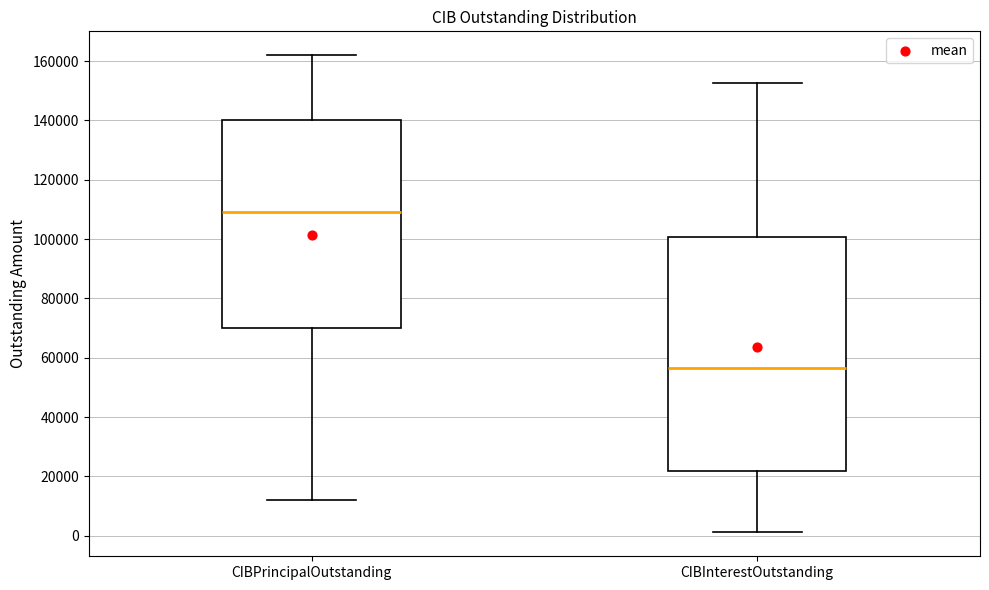

Which box is the tallest, from its lower edge to its upper edge?

CIBInterestOutstanding